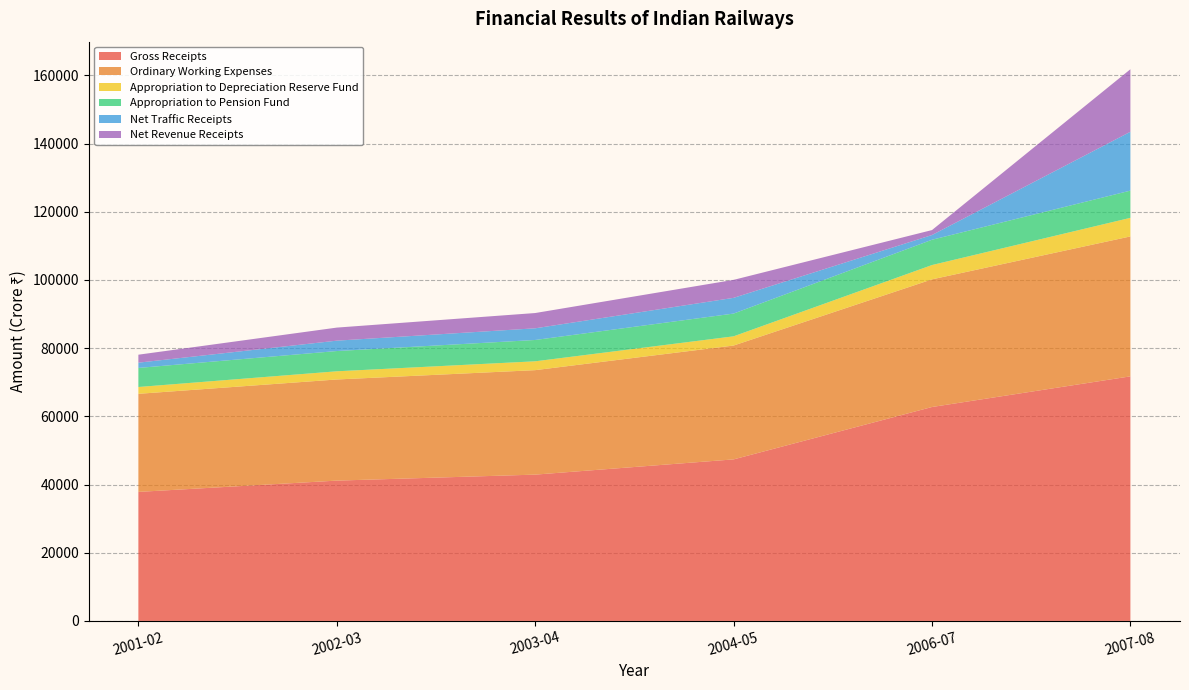

Reading left to right, list all the values displayed in this chart.

Gross Receipts: 37837.6	41147.7	42904.9	47370.2	62731.5	71720.1
Ordinary Working Expenses: 28761.0	29655.5	30636.6	33388.9	37432.5	41033.2
Appropriation to Depreciation Reserve Fund: 2000.4	2401.4	2592.6	2700.0	4198.0	5450.0
Appropriation to Pension Fund: 5590.0	5940.0	6253.1	6670.0	7416.0	7979.0
Net Traffic Receipts: 1544.4	3042.5	3422.7	4611.3	1385.0	17257.9
Net Revenue Receipts: 2337.5	3830.2	4478.5	5273.5	1453.1	18334.0